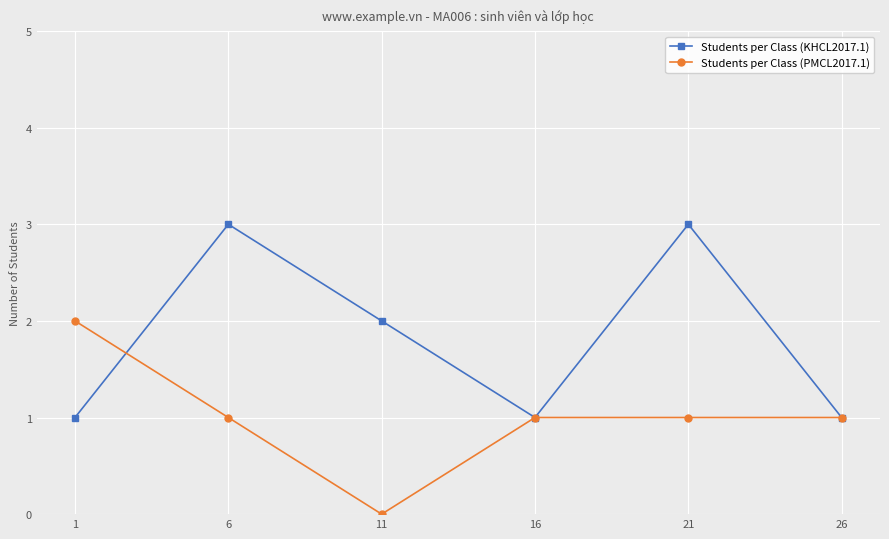

At which category does Students per Class (KHCL2017.1) reach its first local peak?

6